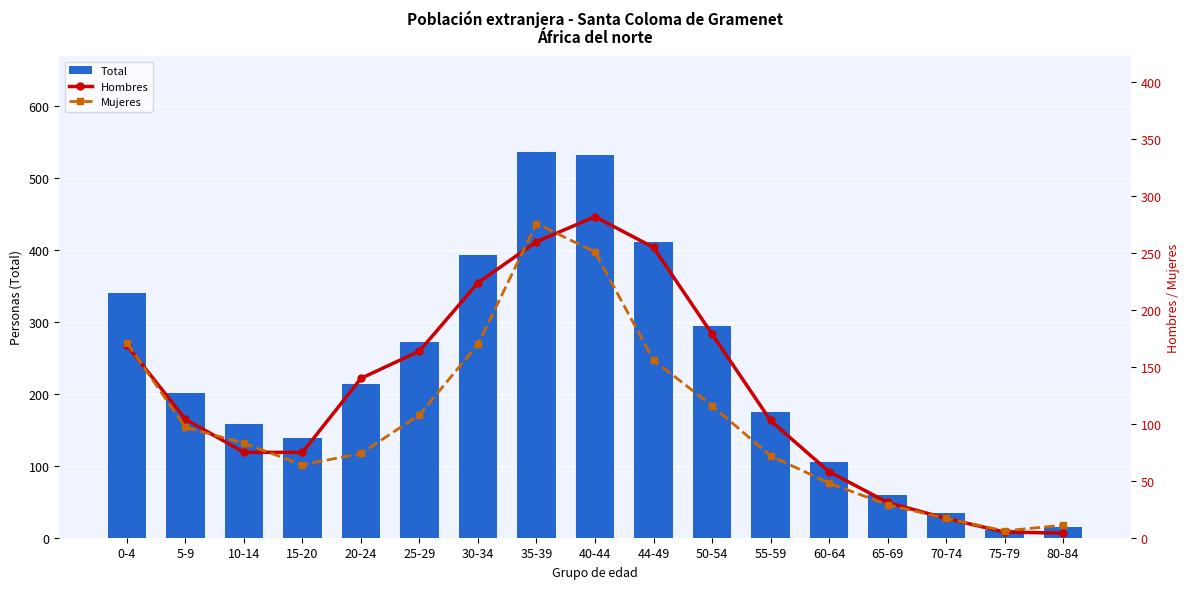

At how many categories does at least one series exceed 113?

12